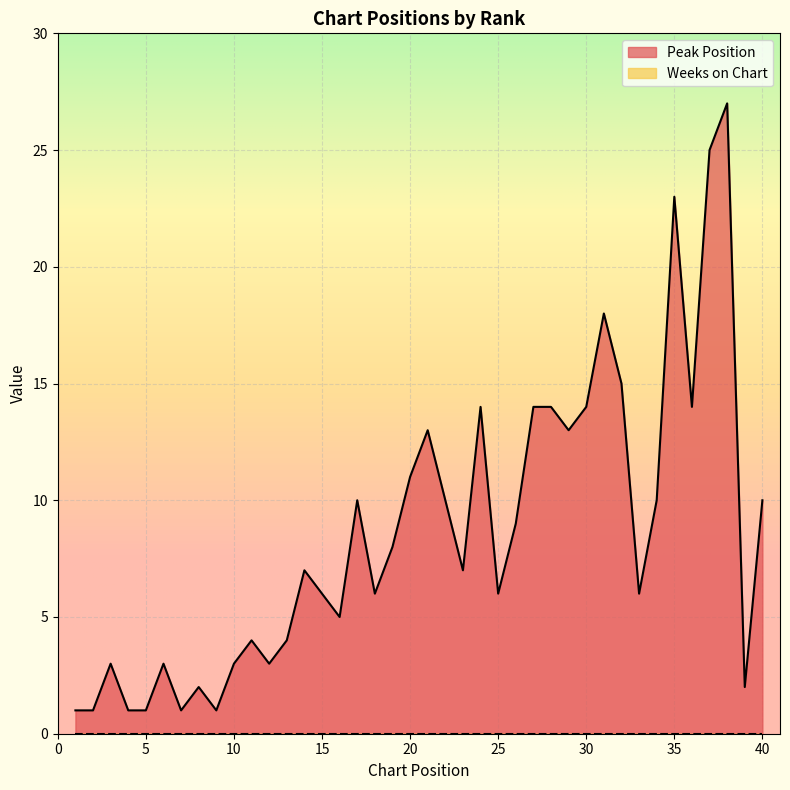

True or false: there are more than 0 points higher than both neighbors.

True